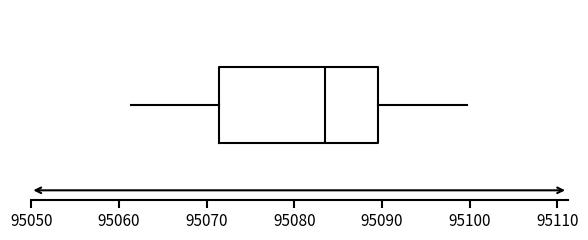

Read this box plot against the x-axis: the position of the median line, the range covered by the box, and the ends of both whiskers. The values are not printed on the chart, so give them approximately, as read against the axis.

median 95083, box 95071 to 95090, whiskers 95061 to 95100